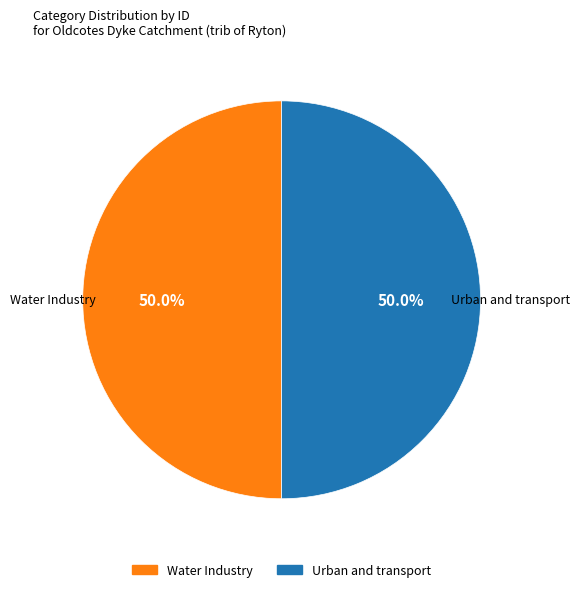

What is the ratio of the value at Water Industry to the value at Urban and transport?

1.0